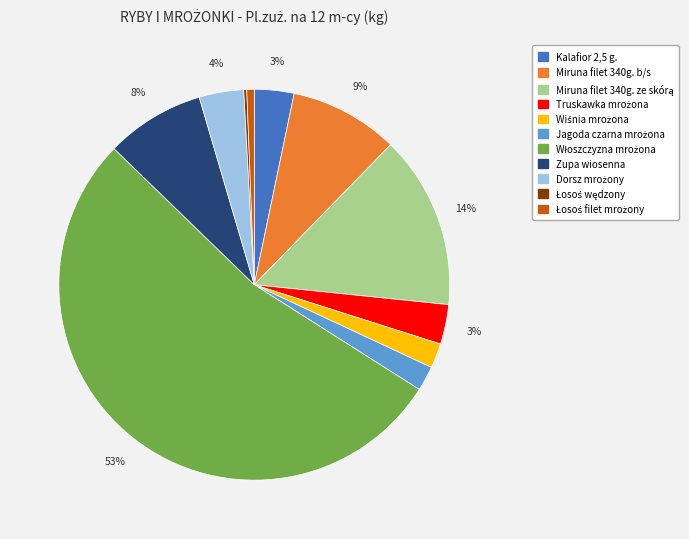

The Zupa wiosenna slice represents 21% of the pie. True or false?

False